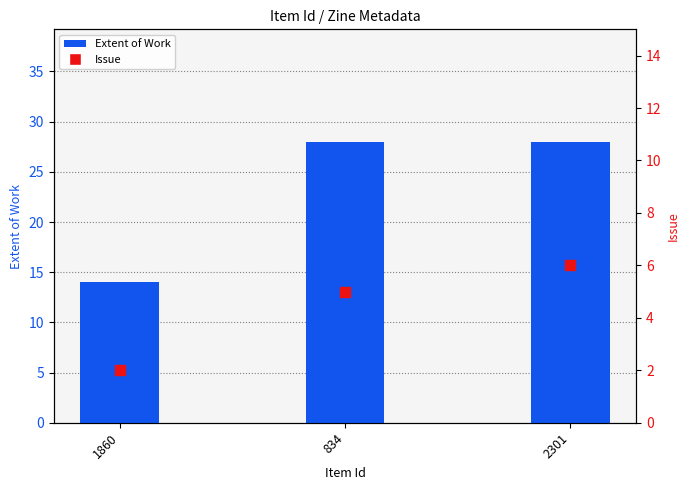

At which category is the sum across all series the highest?

2301